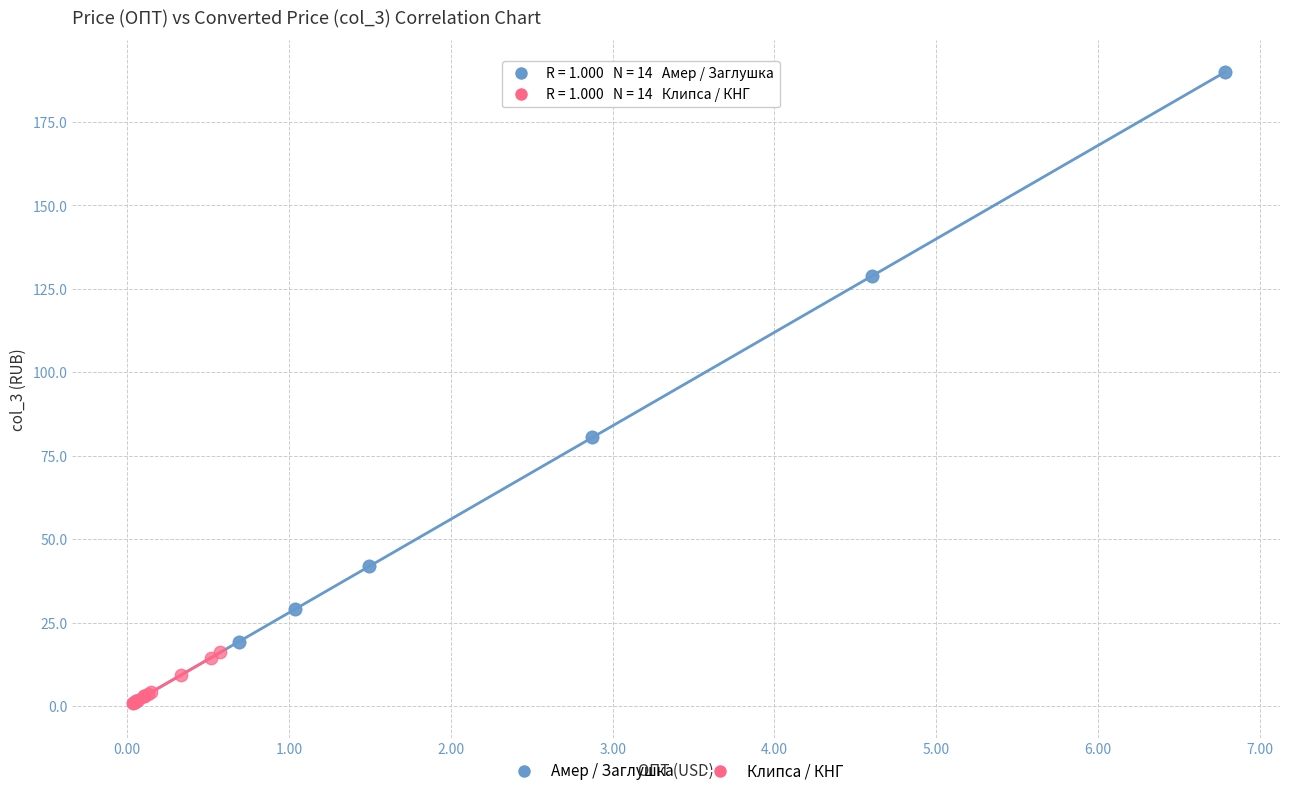

What are all the series names shown in the legend?

Амер / Заглушка, Клипса / КНГ